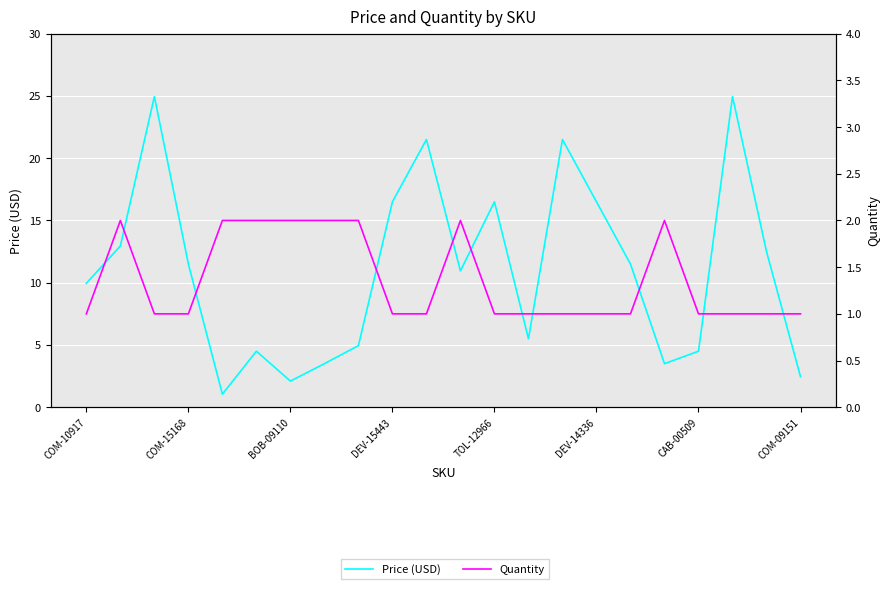

Reading right to left, list all the values displayed in this chart.

Price (USD): 2.5	12.5	24.9	4.5	3.5	11.5	16.5	21.5	5.5	16.5	10.9	21.5	16.5	5.0	3.5	2.1	4.5	1.1	11.5	24.9	12.9	9.9
Quantity: 1.0	1.0	1.0	1.0	2.0	1.0	1.0	1.0	1.0	1.0	2.0	1.0	1.0	2.0	2.0	2.0	2.0	2.0	1.0	1.0	2.0	1.0